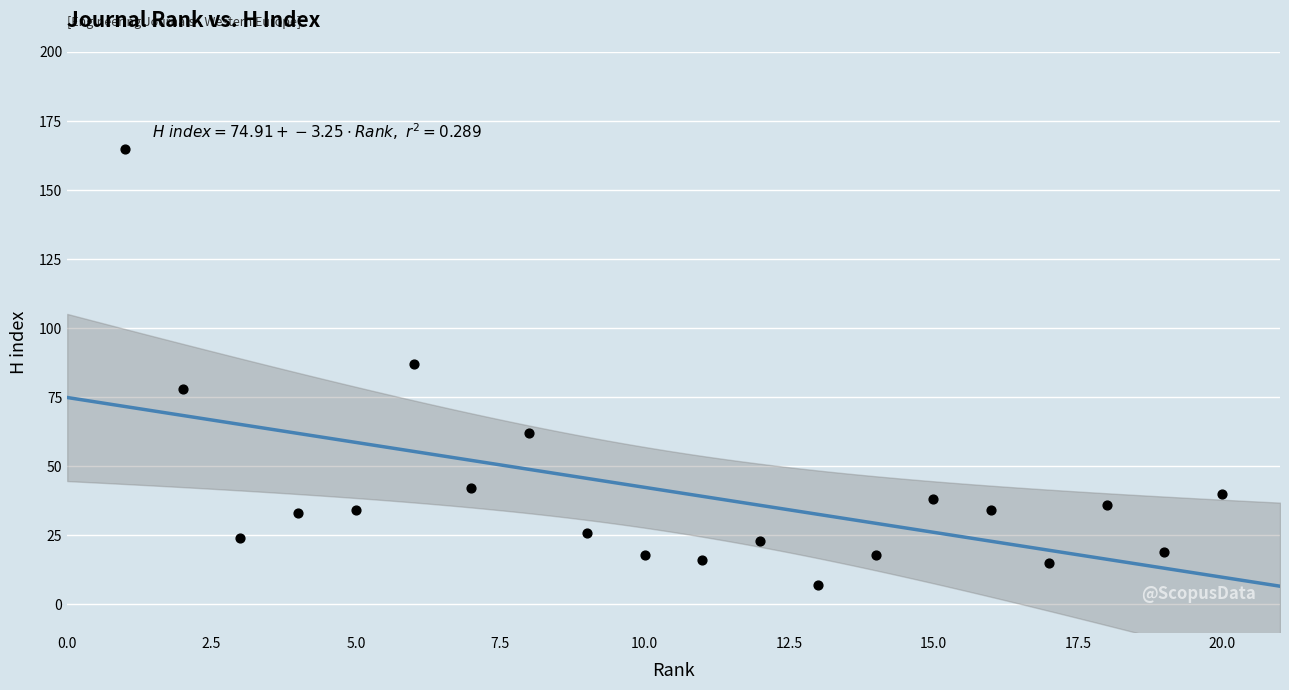

What is the range of X values (max minus min)?

19